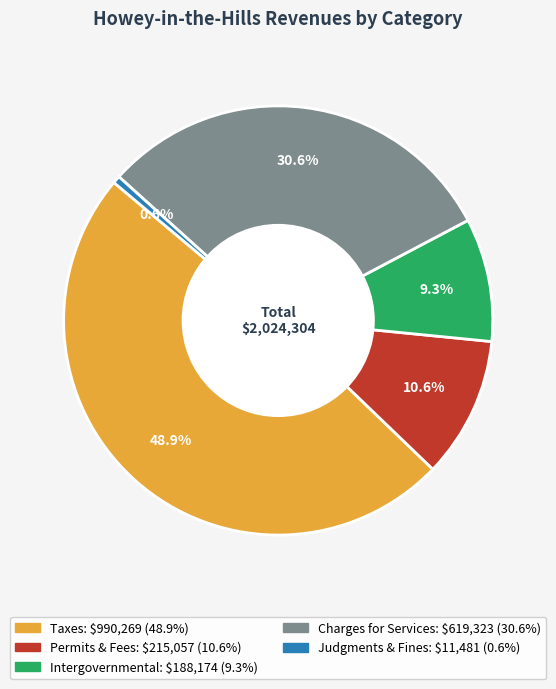

Is there any slice that represents more than half of the pie?

No